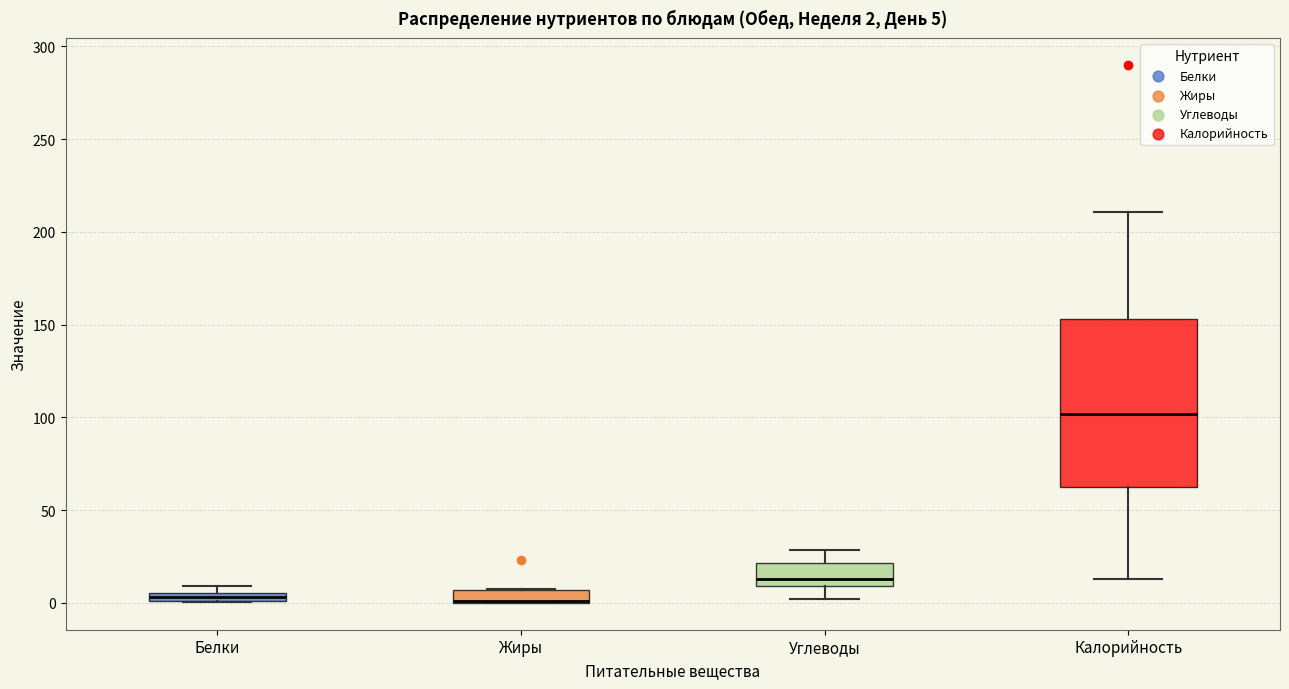

Comparing the boxes themselves (not the whiskers), which one is the tallest?

Калорийность